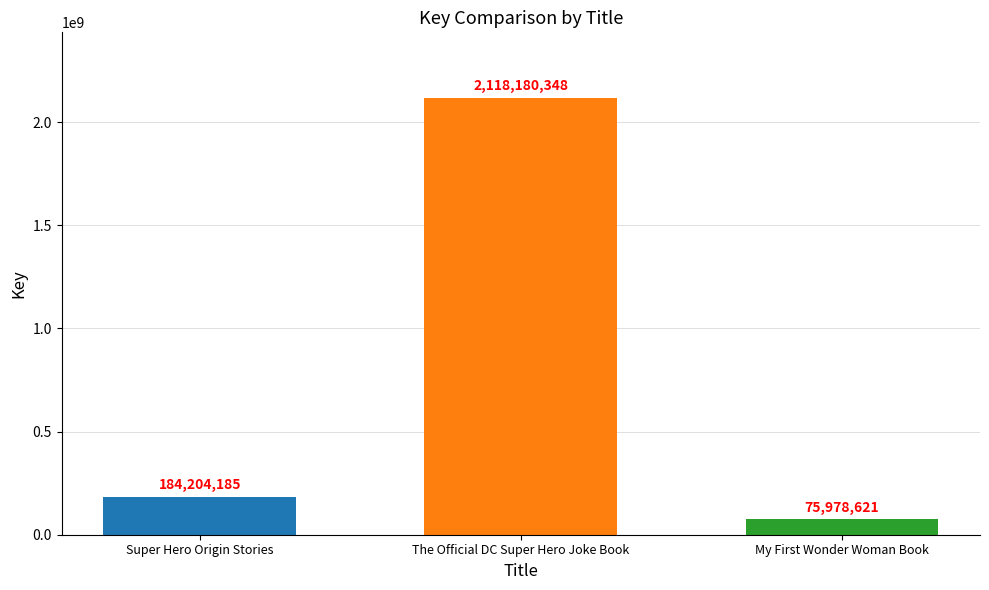

How many data points are less than 184204185?

1